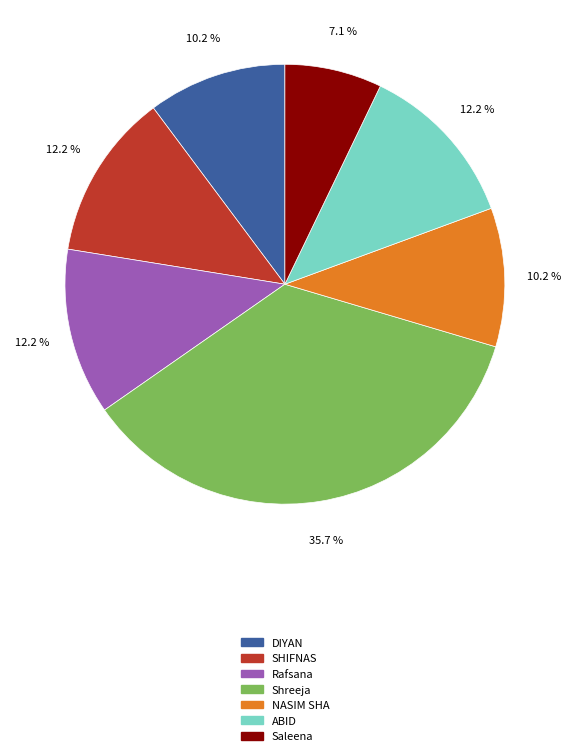

Is there a majority slice in this chart?

No